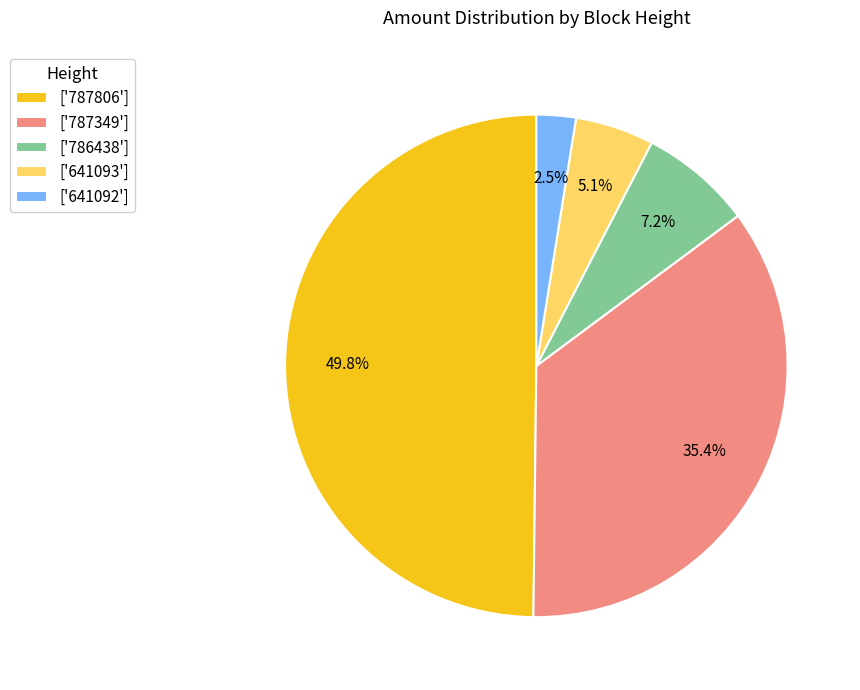

Is ['787349'] the majority of the pie?

No